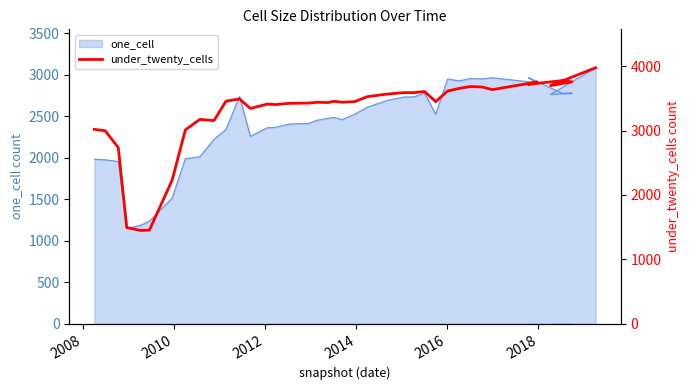

How many categories are shown in the chart?

40